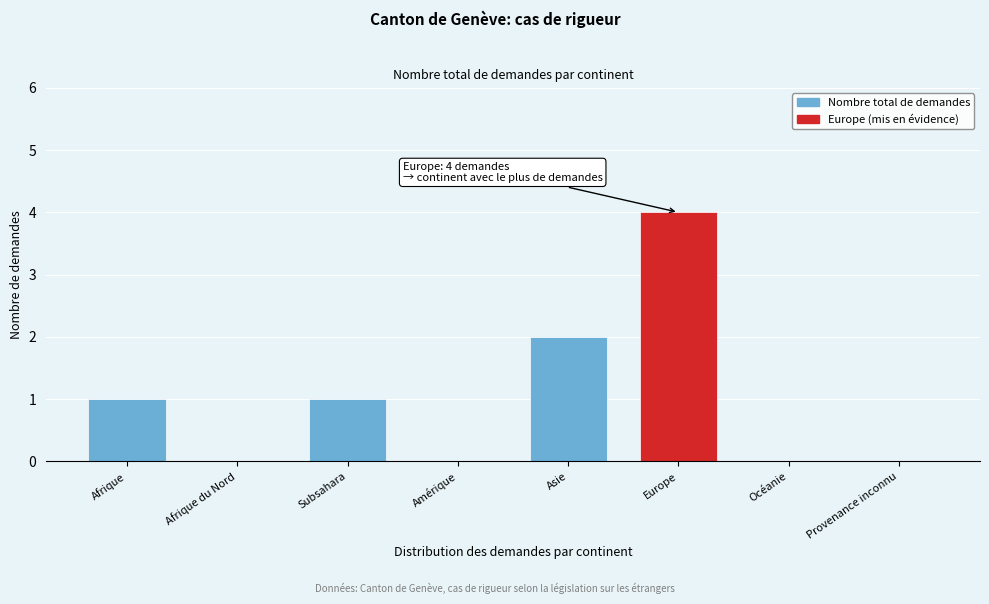

Reading left to right, transcribe all the data shown in this chart.

Afrique=1	Afrique du Nord=0	Subsahara=1	Amérique=0	Asie=2	Europe=4	Océanie=0	Provenance inconnu=0